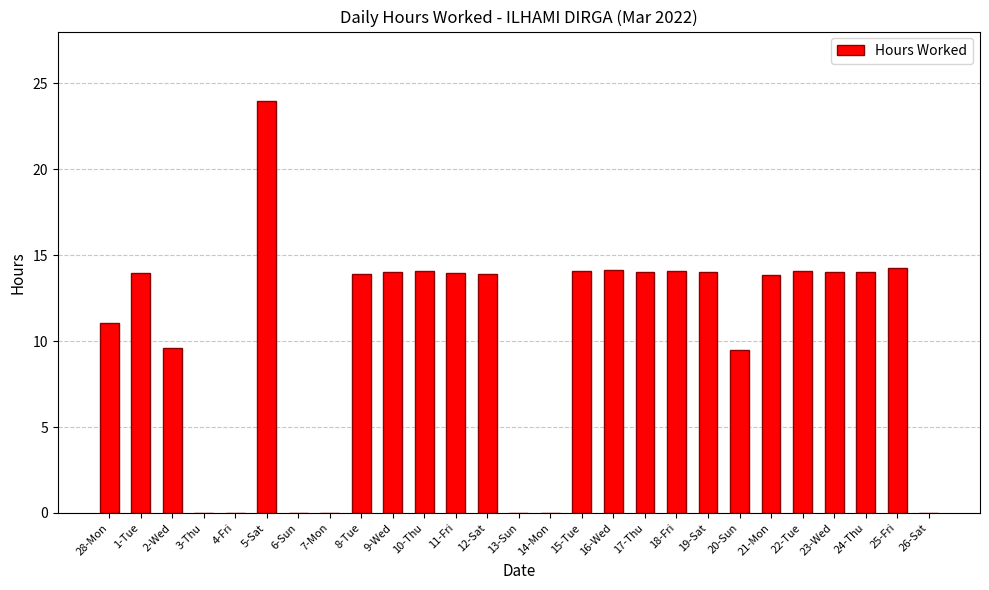

How many distinct data groups are displayed?

1